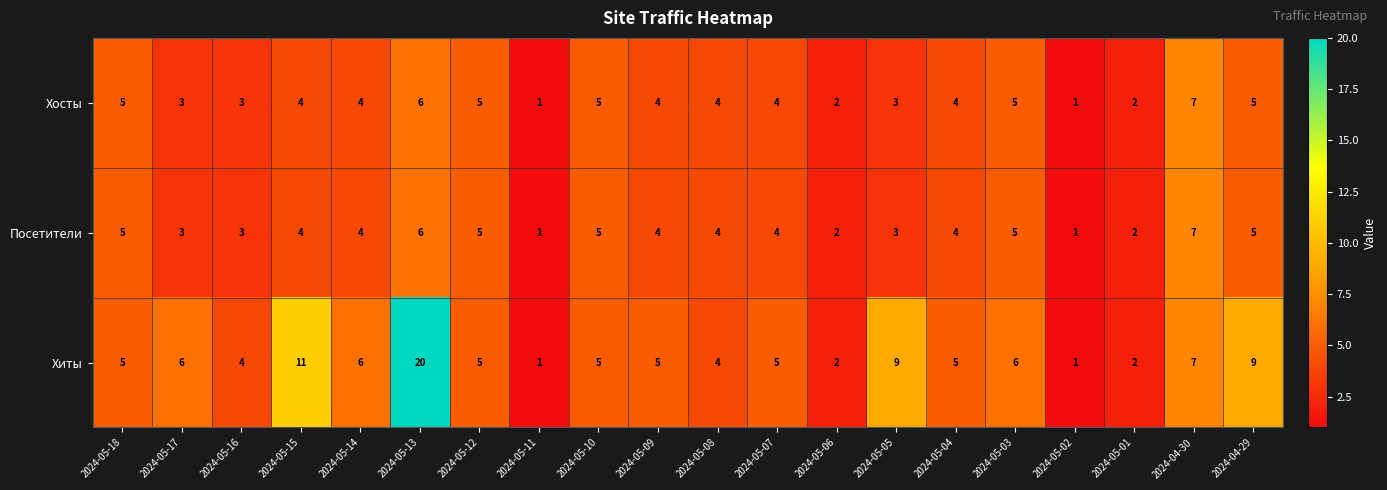

What is the sum of the Хосты values at 2024-05-05 and 2024-05-07?

7